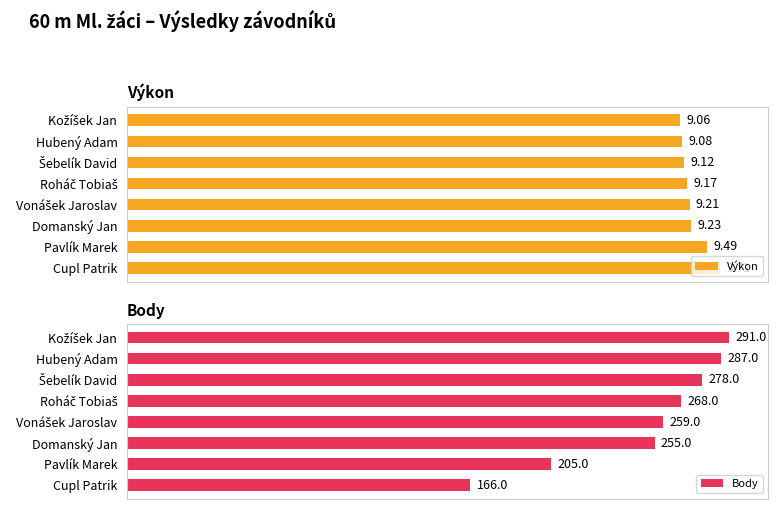

What is the value of the Body bar at the 7th from the left?

205.0